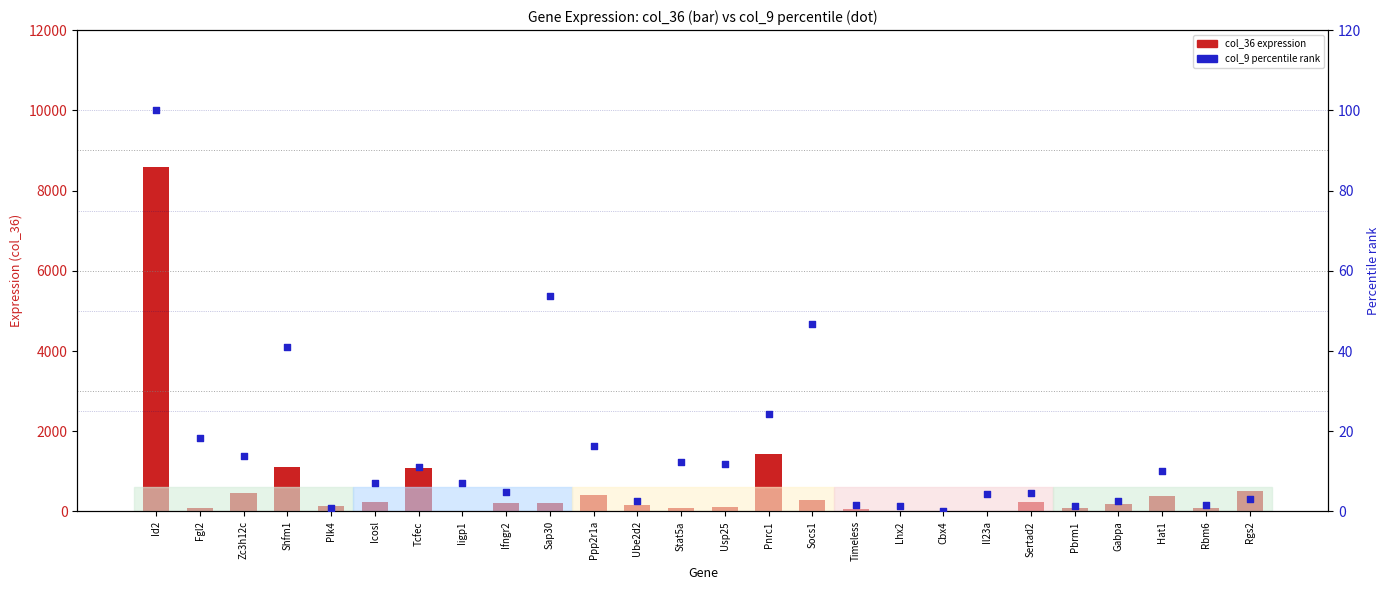

Which series has the largest total across all categories?

col_36 (L_0_10m)